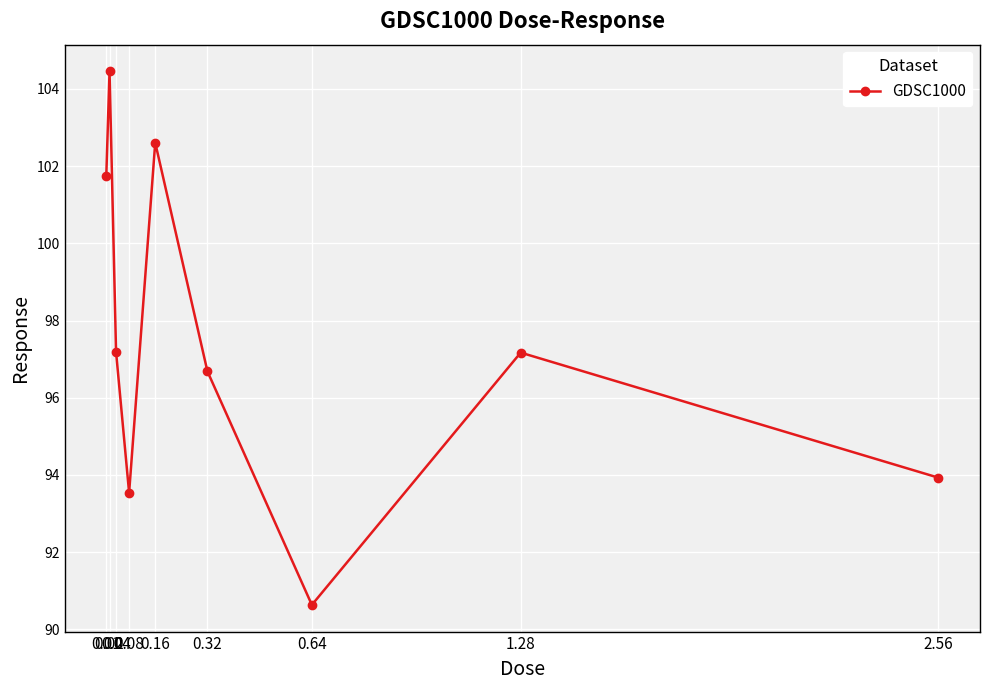

What is the label of the 3rd point from the right?

0.64